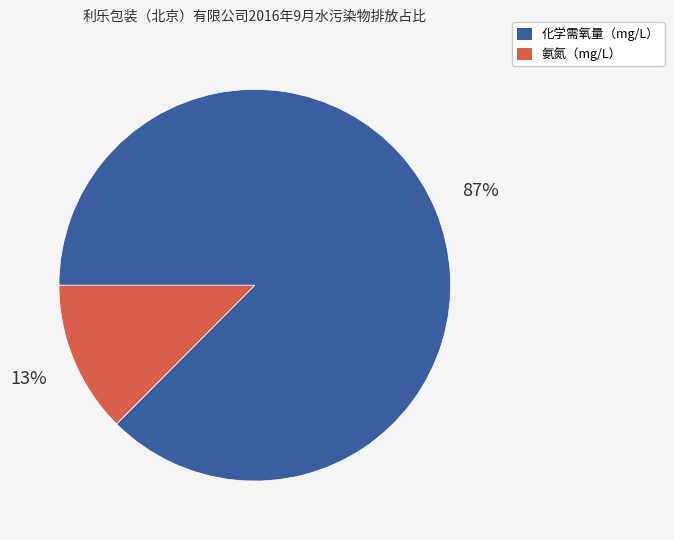

Does 化学需氧量（mg/L） represent more than half of the total?

Yes